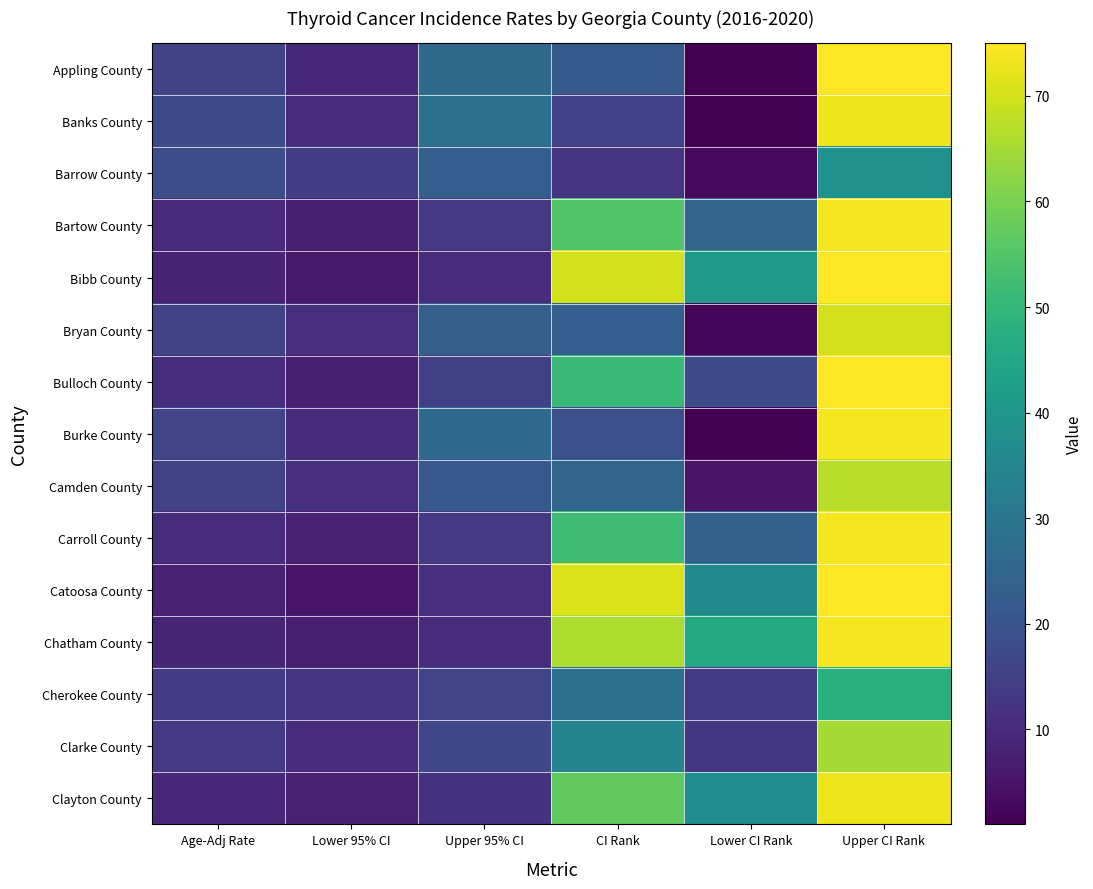

At how many categories does at least one series exceed 5?

6